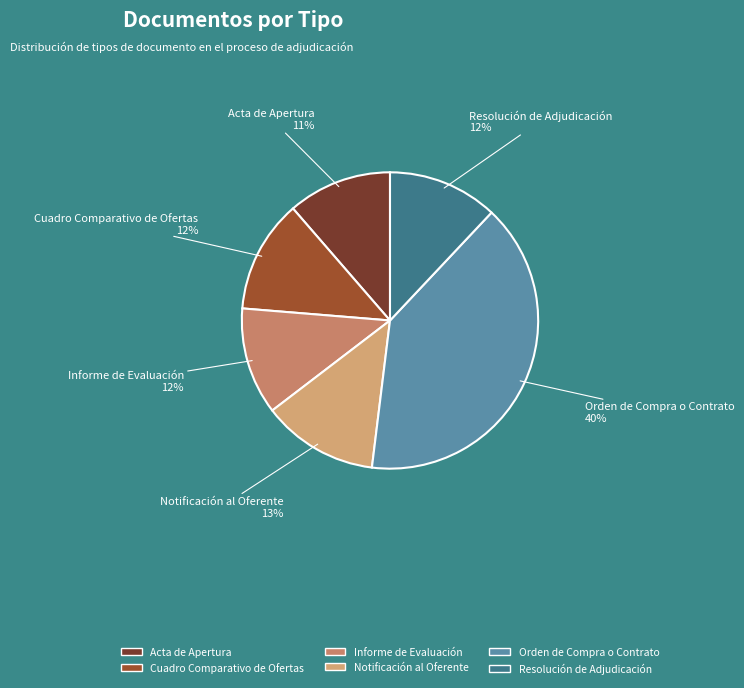

To the nearest percent, what is the combined percentage of Cuadro Comparativo de Ofertas and Orden de Compra o Contrato?

52%